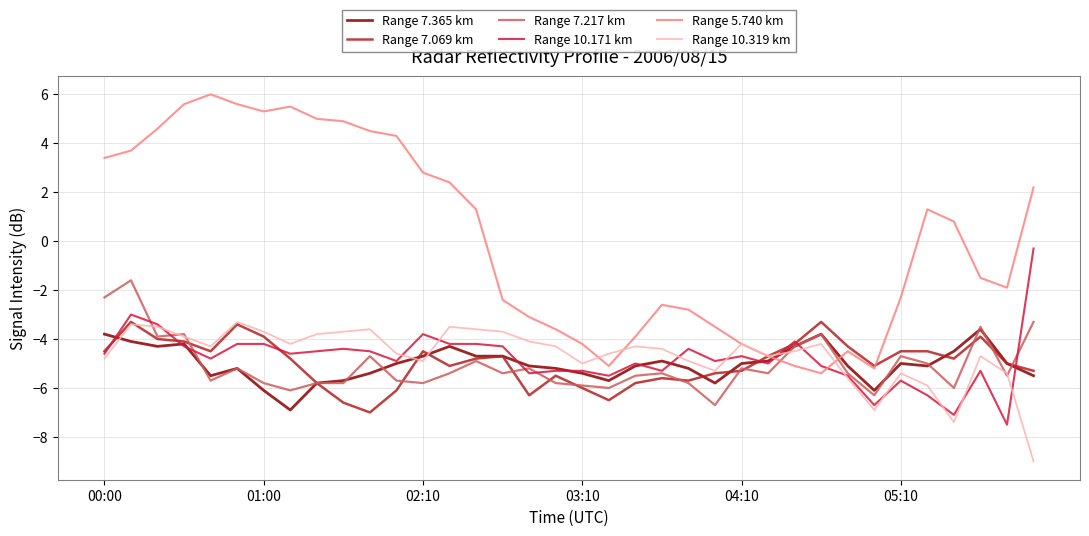

What is the maximum value for Range 10.319 km?

-3.3